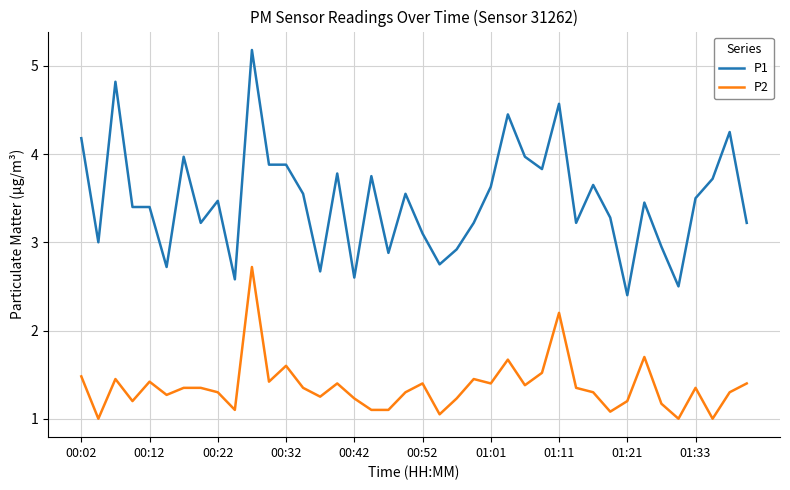

What is the smallest value displayed?

1.0